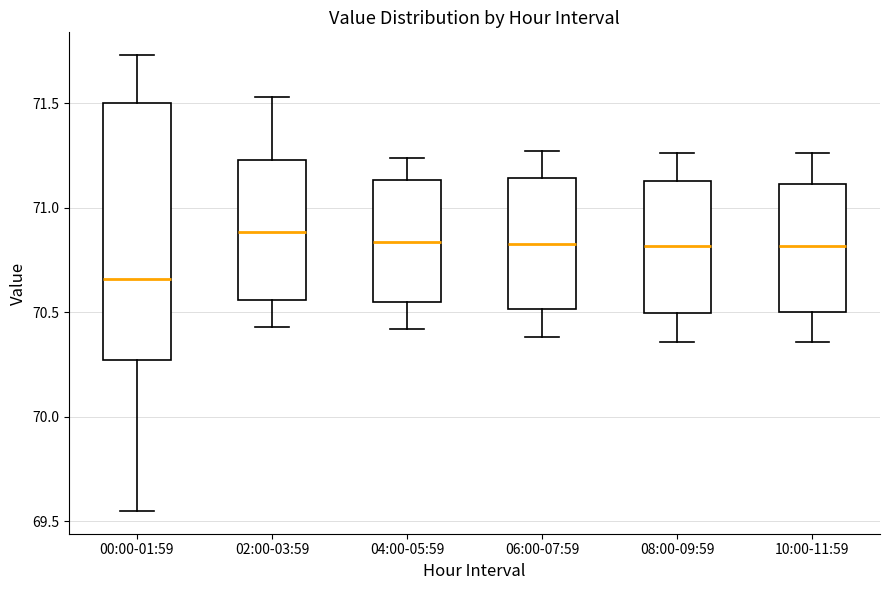

Reading left to right, transcribe this box plot: for each box, give where its median line is, the range the box spans, and where its two whiskers end, as read against the y-axis. The values are not printed on the chart, so give them approximately, as read against the axis.

00:00-01:59: median 70.65, box 70.25 to 71.50, whiskers 69.55 to 71.75
02:00-03:59: median 70.90, box 70.55 to 71.25, whiskers 70.45 to 71.55
04:00-05:59: median 70.85, box 70.55 to 71.15, whiskers 70.40 to 71.25
06:00-07:59: median 70.85, box 70.50 to 71.15, whiskers 70.40 to 71.25
08:00-09:59: median 70.80, box 70.50 to 71.15, whiskers 70.35 to 71.25
10:00-11:59: median 70.80, box 70.50 to 71.10, whiskers 70.35 to 71.25